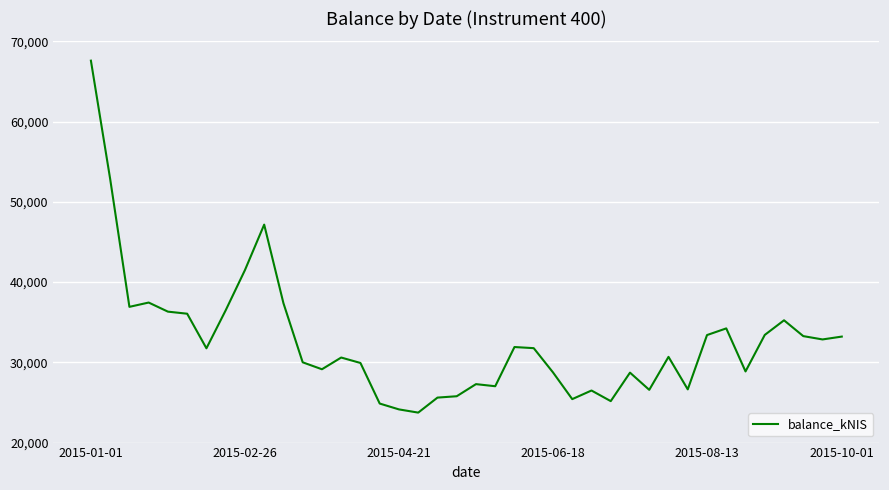

What is the greatest value displayed?

67595.6